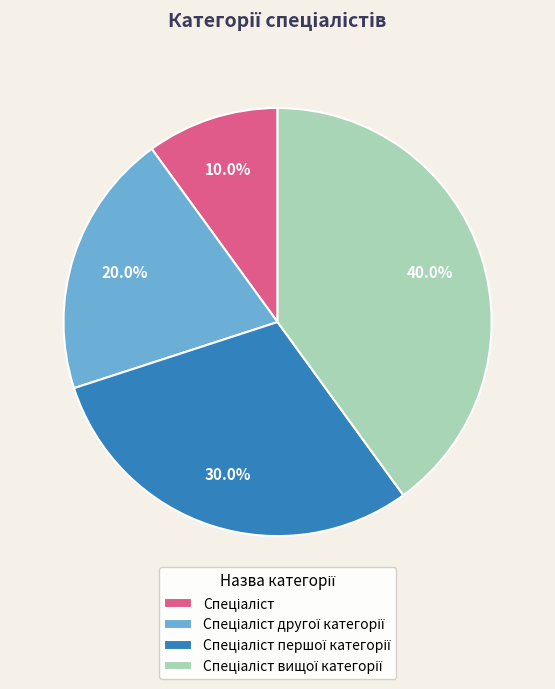

Is there a majority slice in this chart?

No